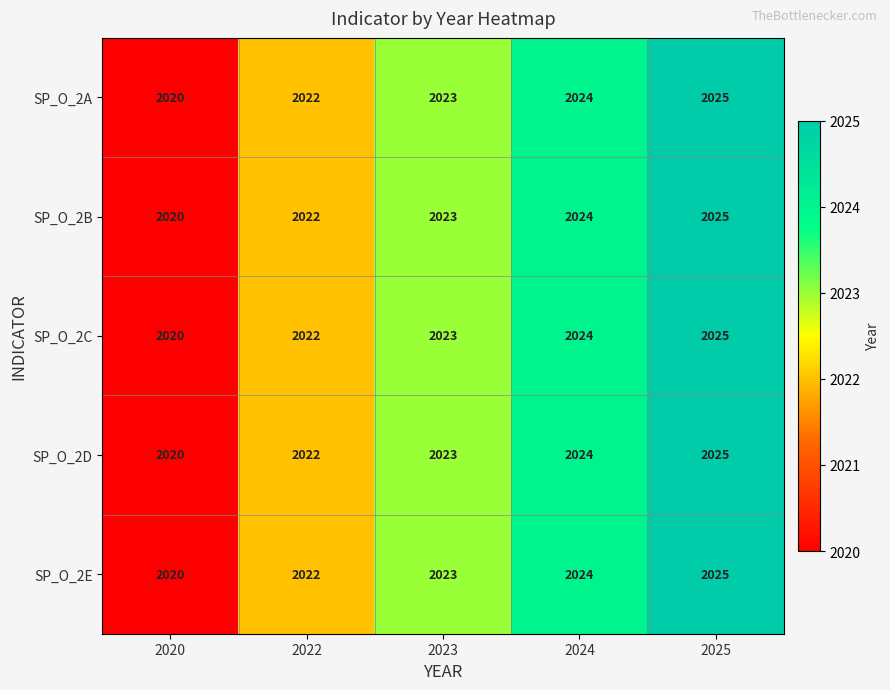

Reading left to right, extract all data points from this chart.

SP_O_2A: 2020	2022	2023	2024	2025
SP_O_2B: 2020	2022	2023	2024	2025
SP_O_2C: 2020	2022	2023	2024	2025
SP_O_2D: 2020	2022	2023	2024	2025
SP_O_2E: 2020	2022	2023	2024	2025